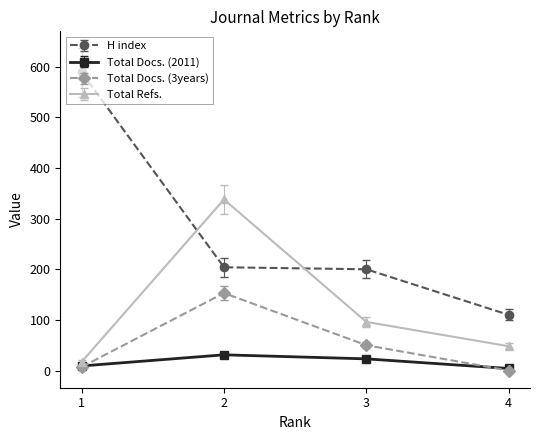

What is the value of the Total Docs. (3years) point at the 2nd from the left?

153